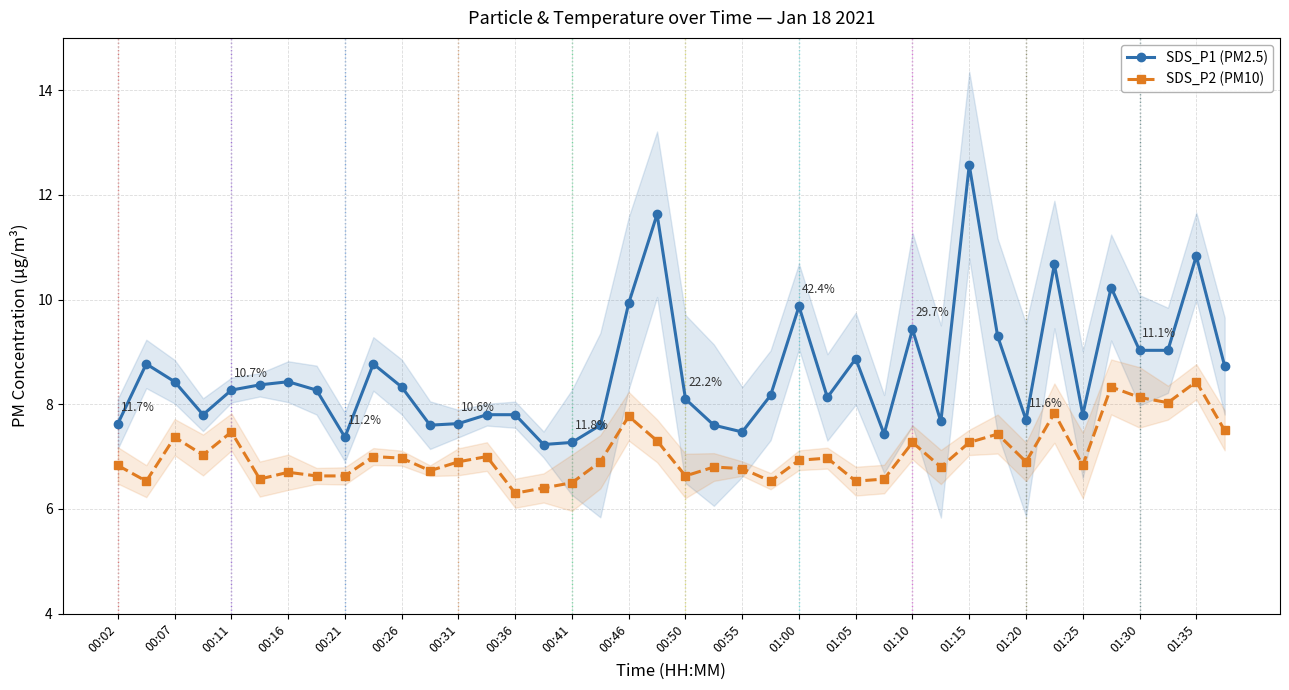

What is the maximum value for SDS_P2 (PM10)?

8.4